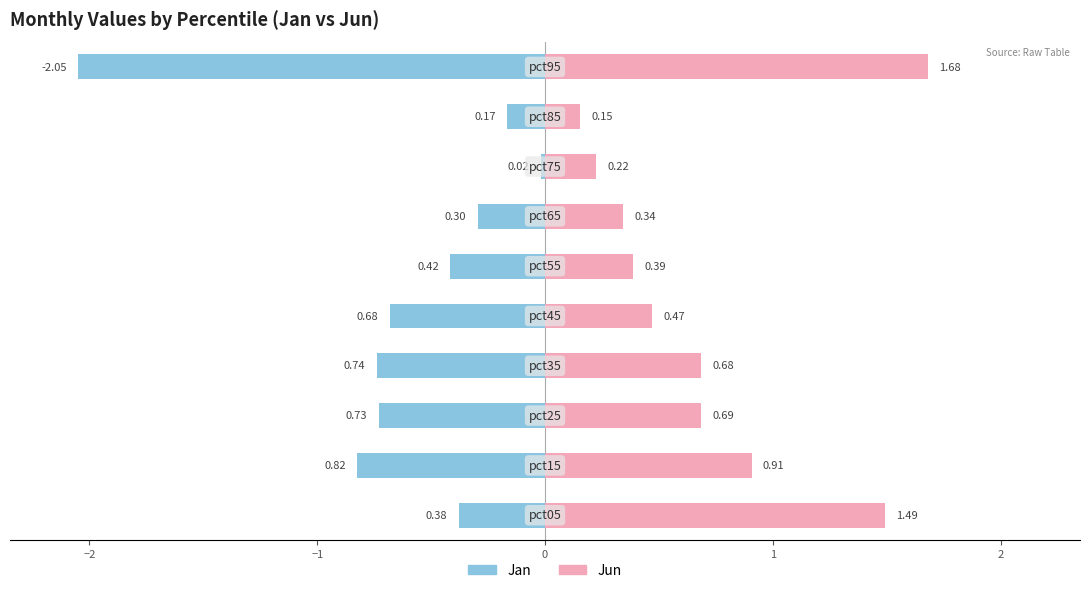

What is the average value of the Jun series?

0.7